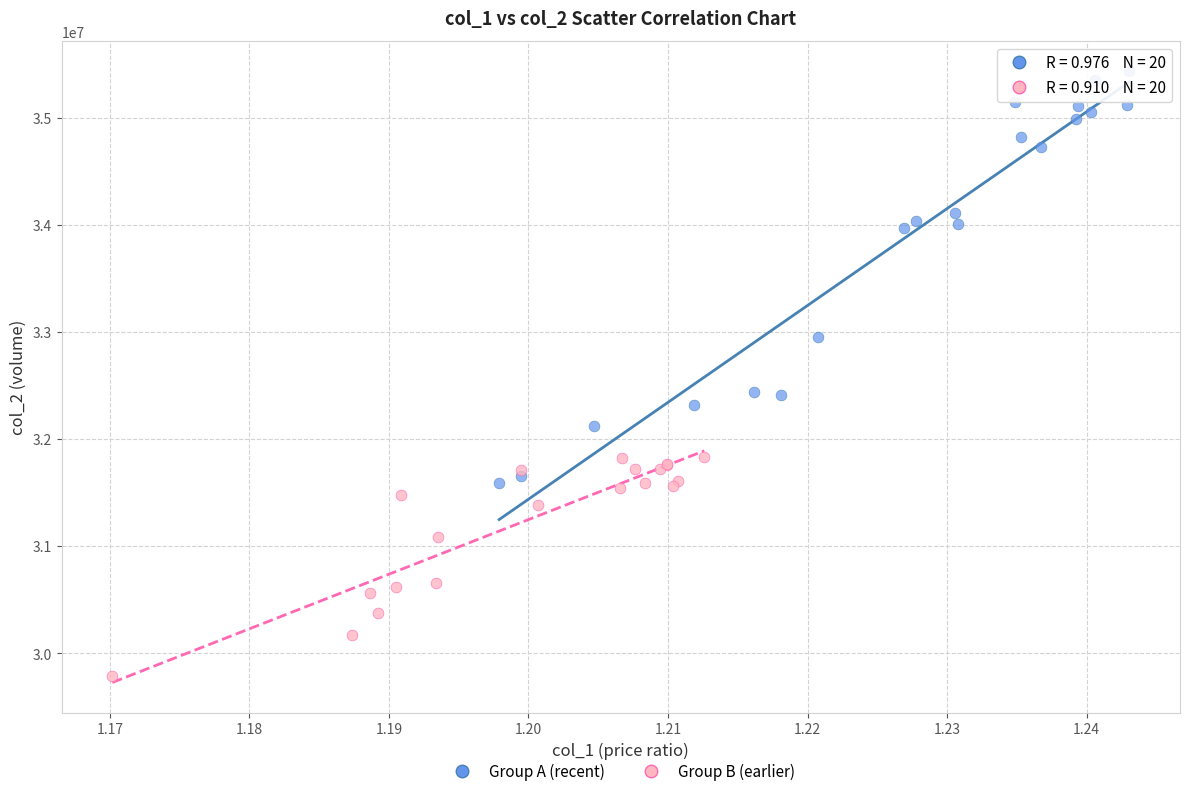

Which series has the largest Y range (max minus min)?

Group A (recent)